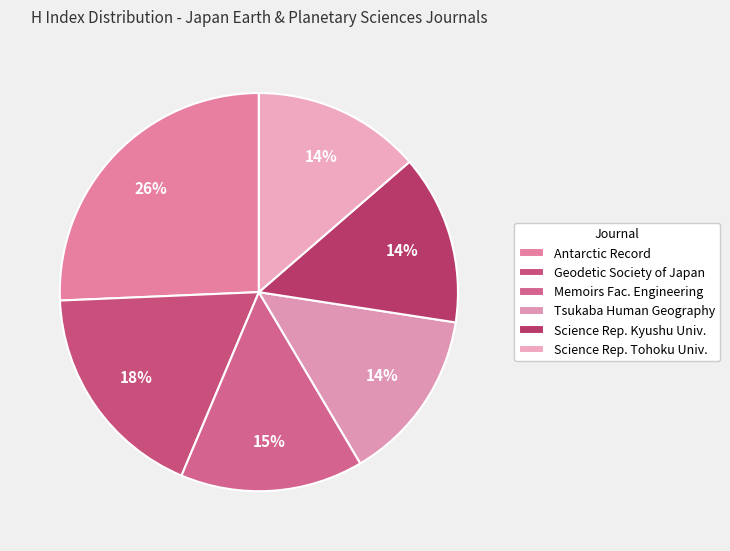

Count the number of slices in the pie.

6